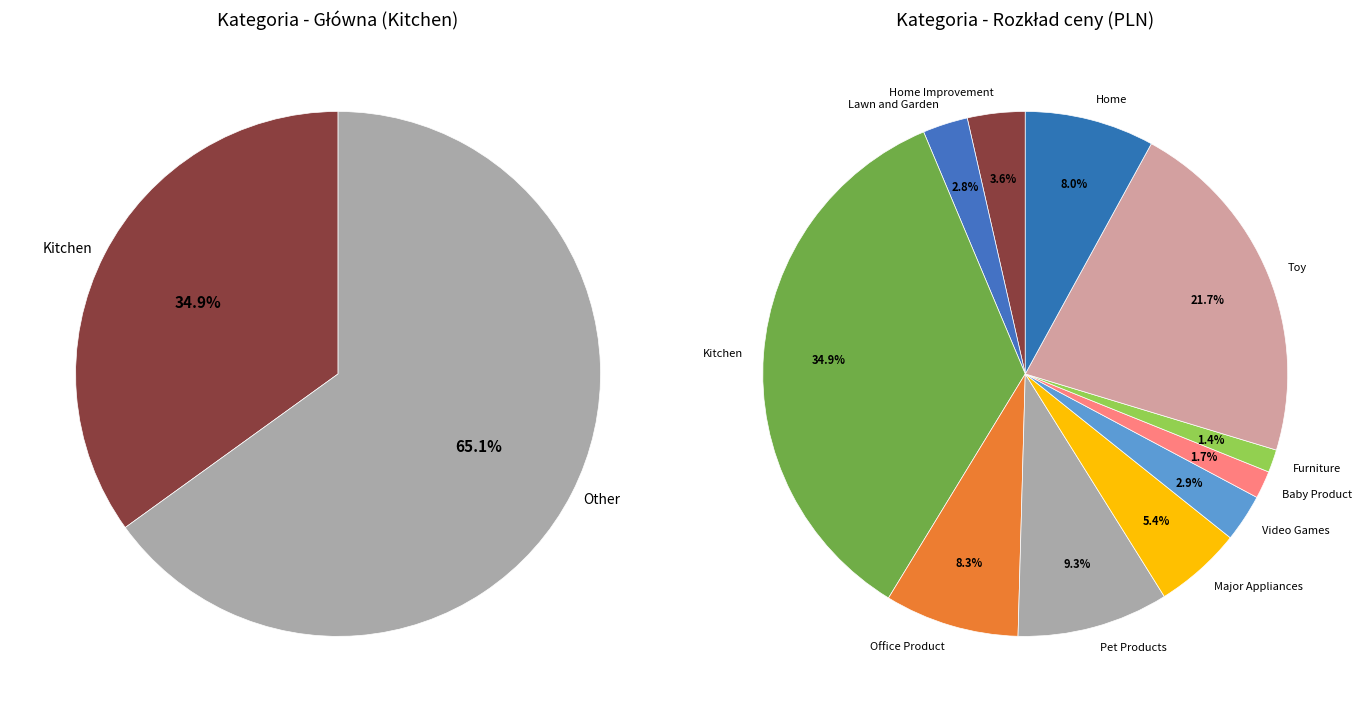

To the nearest percent, what is the combined percentage of Pet Products and Office Product?

18%